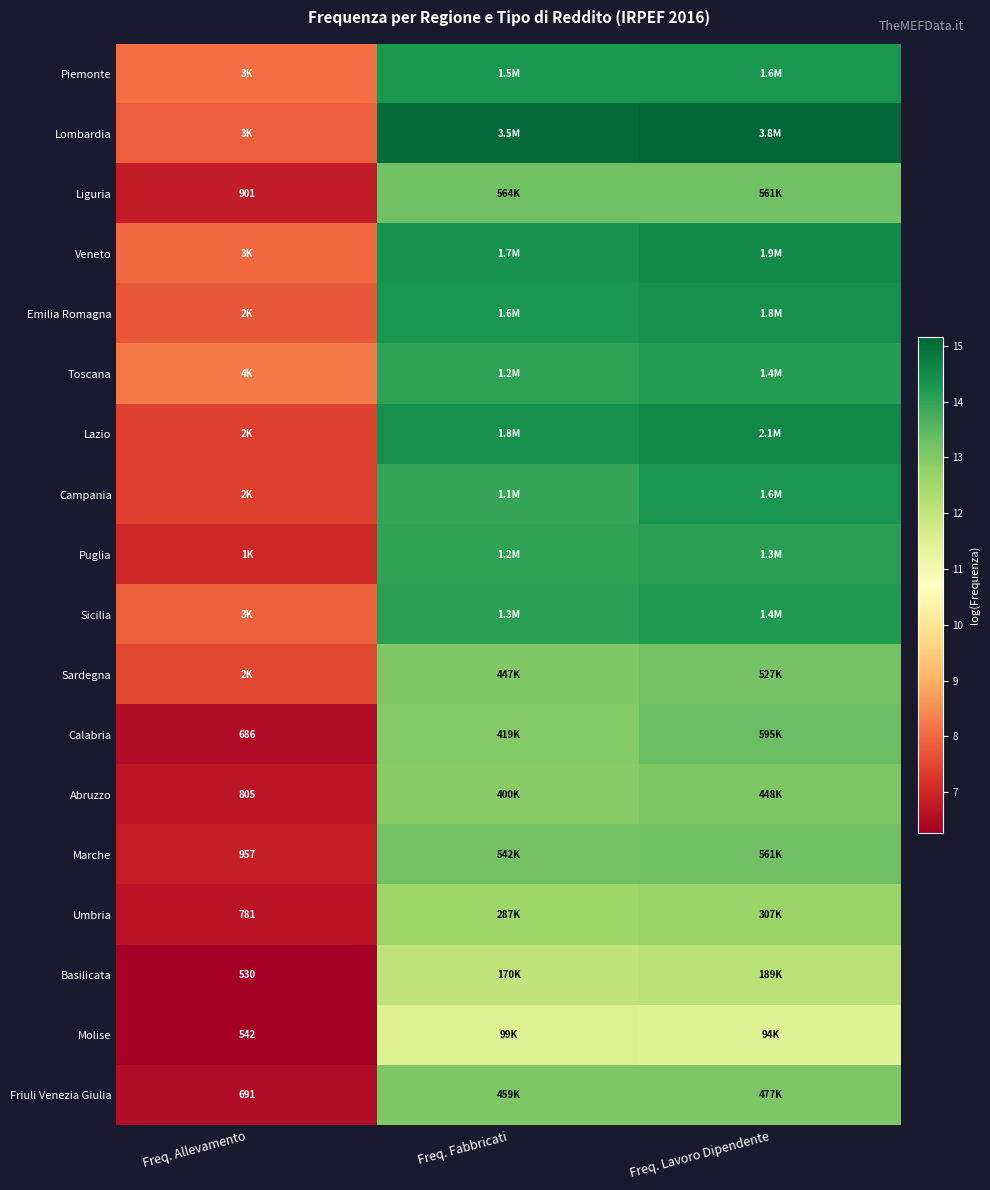

Is the value of Liguria at Freq. Lavoro Dipendente greater than the value of Lombardia at Freq. Fabbricati?

No